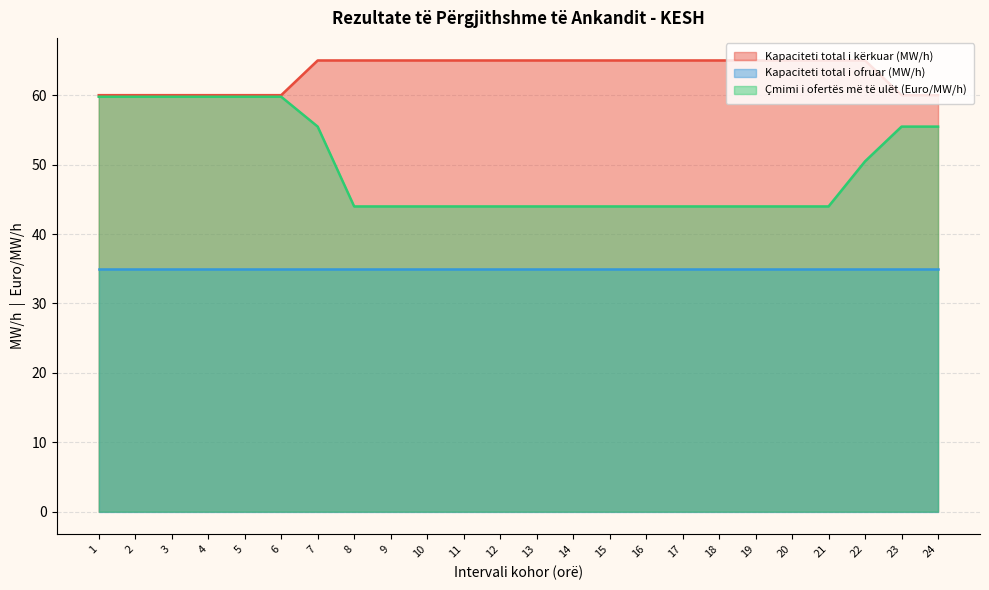

True or false: Kapaciteti total i kërkuar (MW/h) and Çmimi i ofertës më të ulët (Euro/MW/h) intersect in this chart.

False